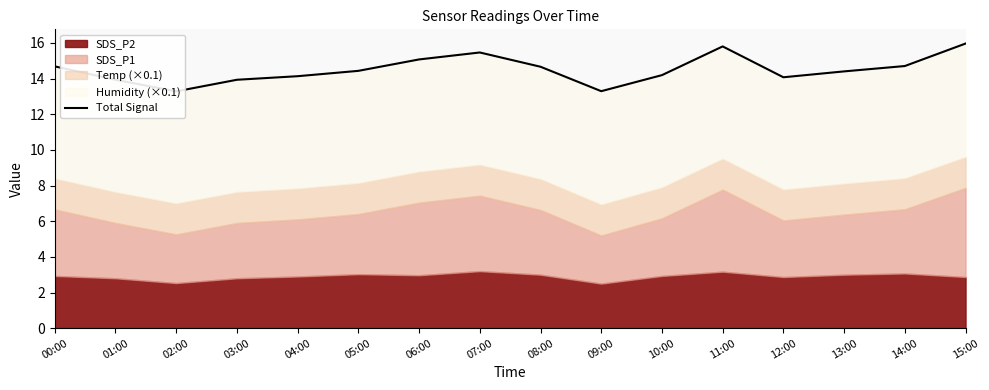

Where is the first local maximum?

07:00